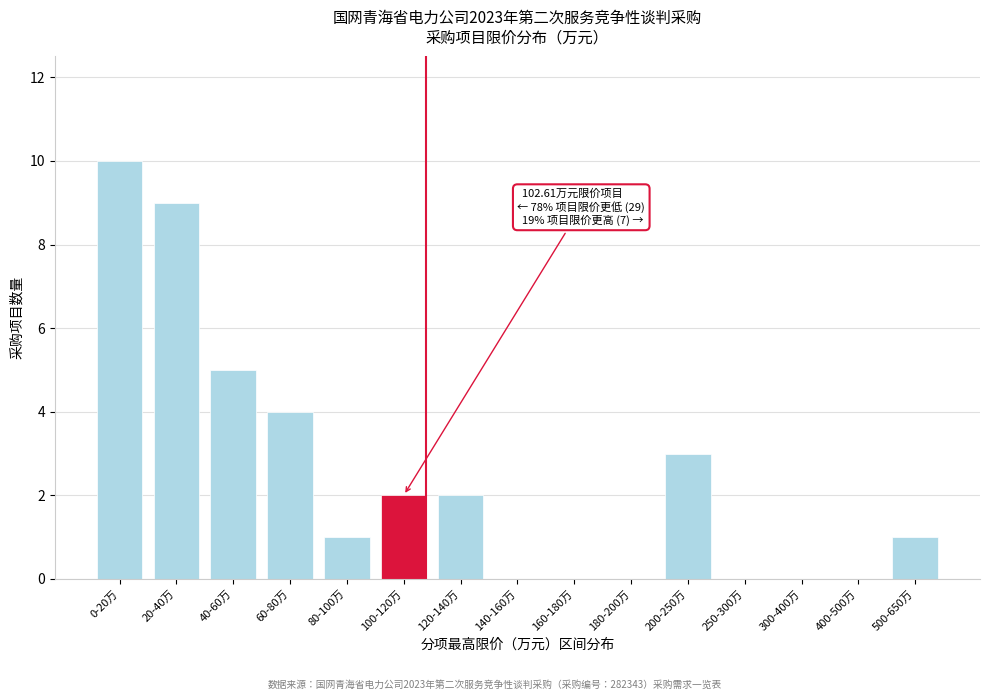

What is the sum of all values?

37